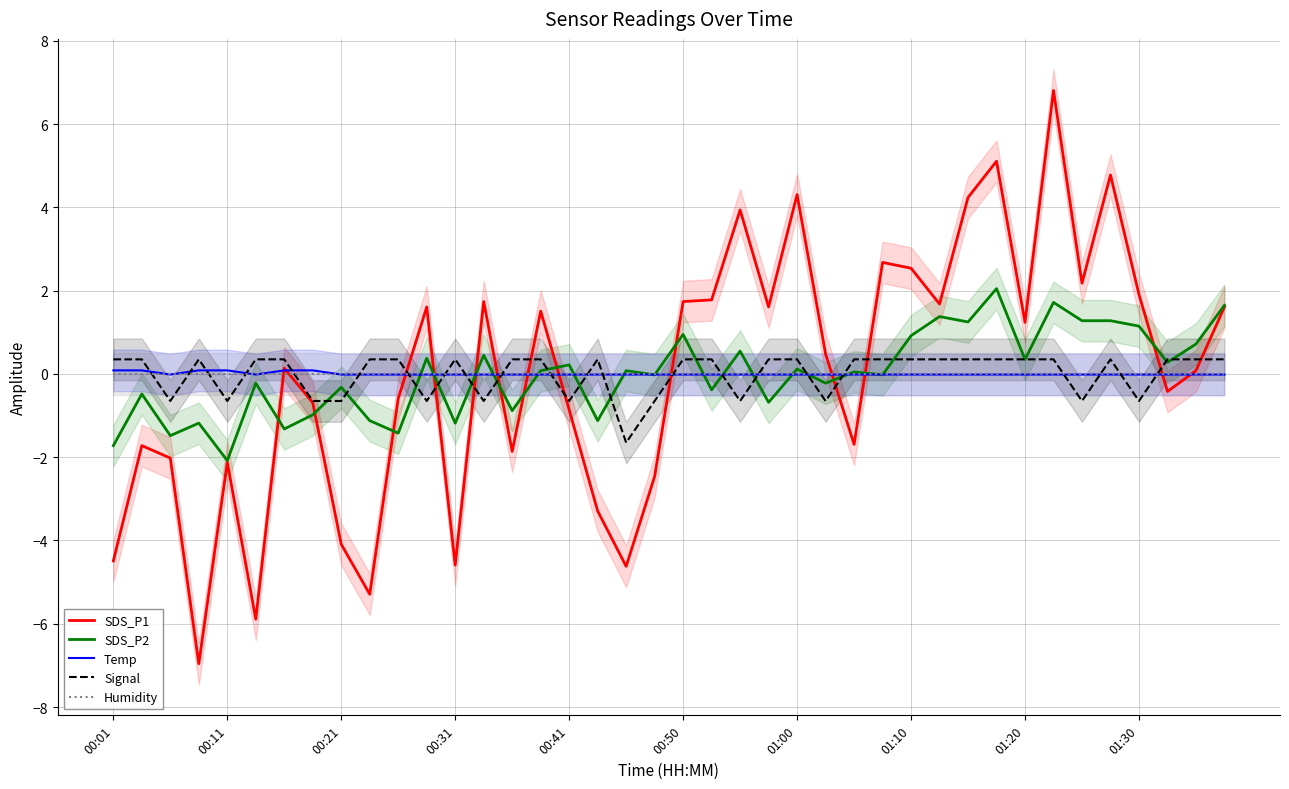

How many categories are shown in the chart?

40